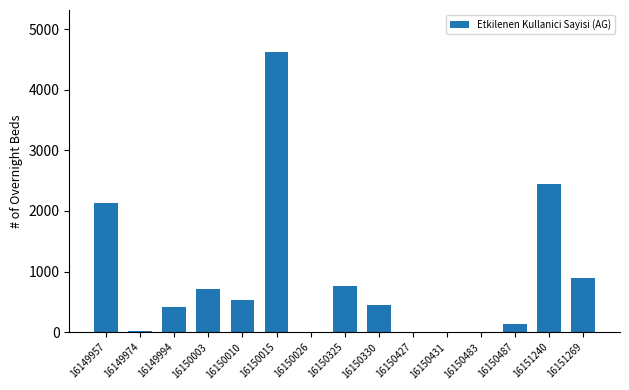

What is the greatest value displayed?

4621